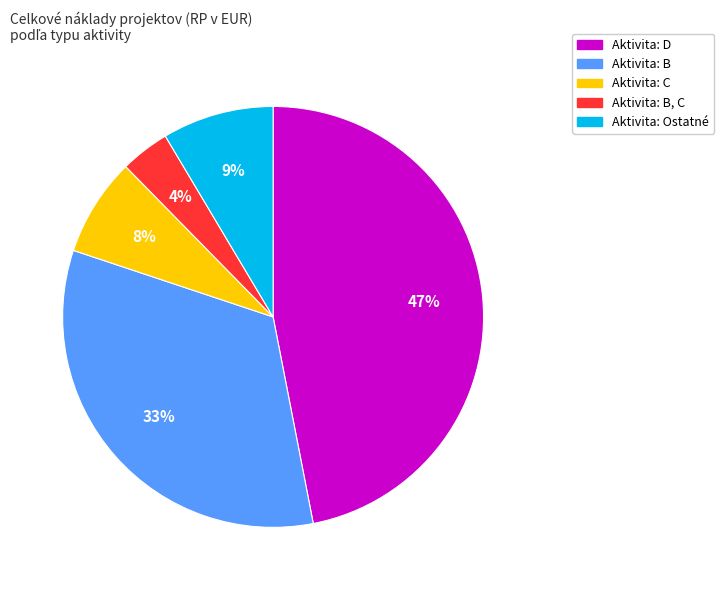

Does any single category account for the majority?

No